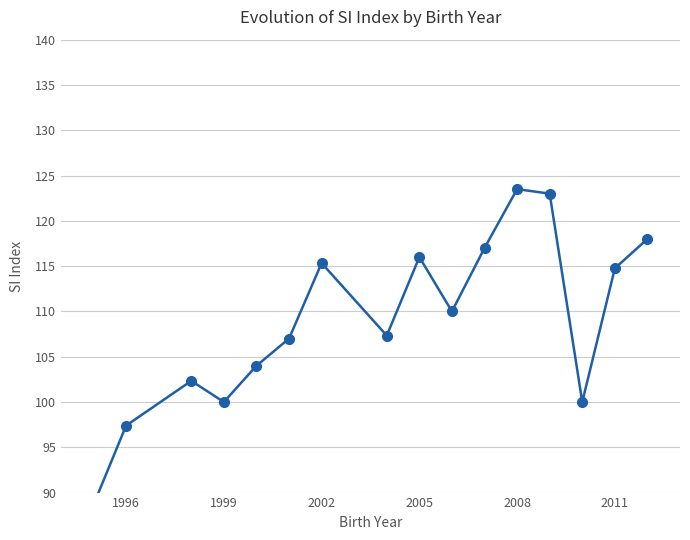

How many points are lower than both their immediate neighbors (excluding endpoints)?

4